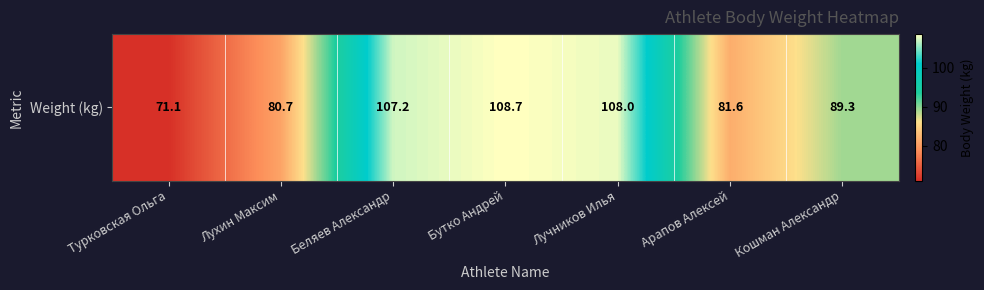

True or false: the data shows 159.6 at Лучников Илья.

False